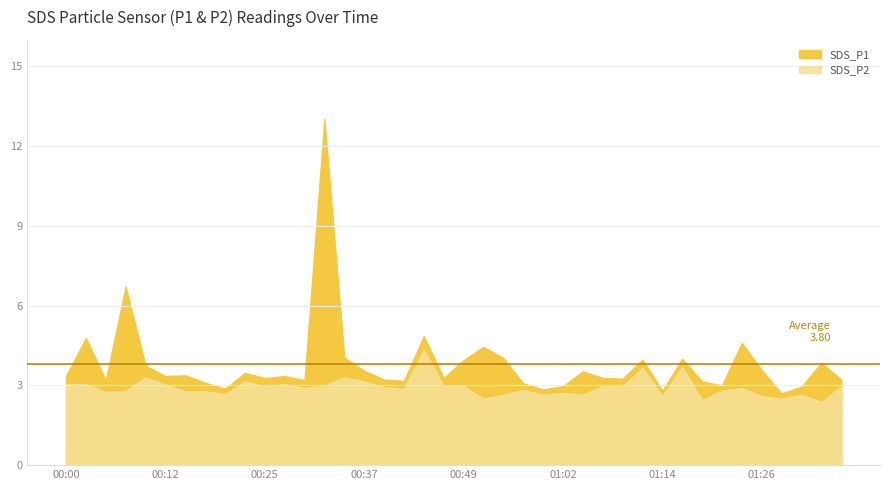

What is the label of the 21st point from the right?

00:47